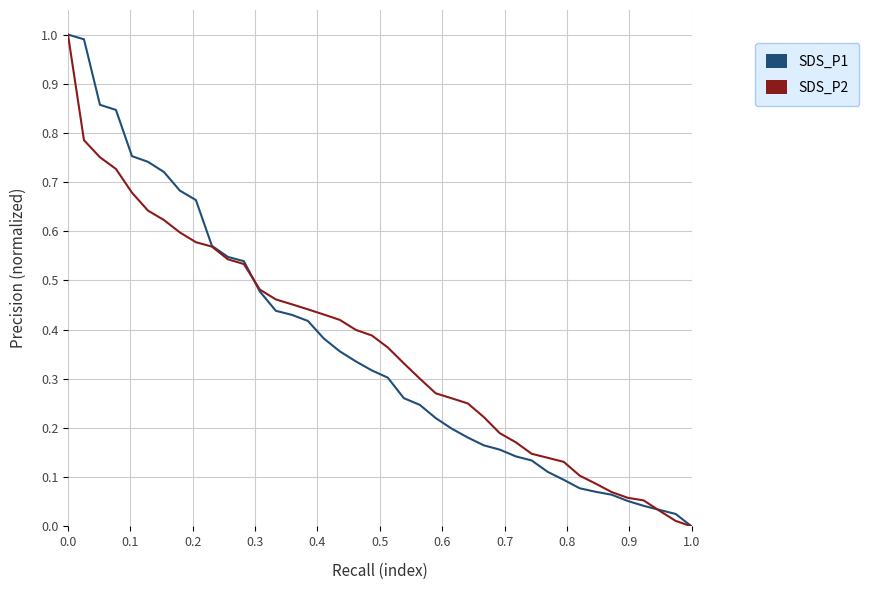

How many lines are shown in the chart?

2